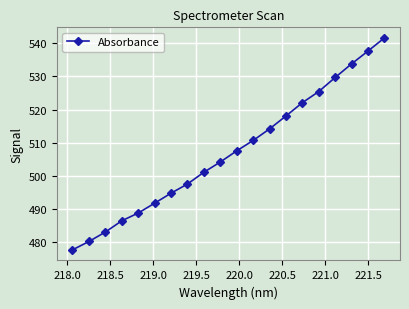

What is the smallest value displayed?

477.8